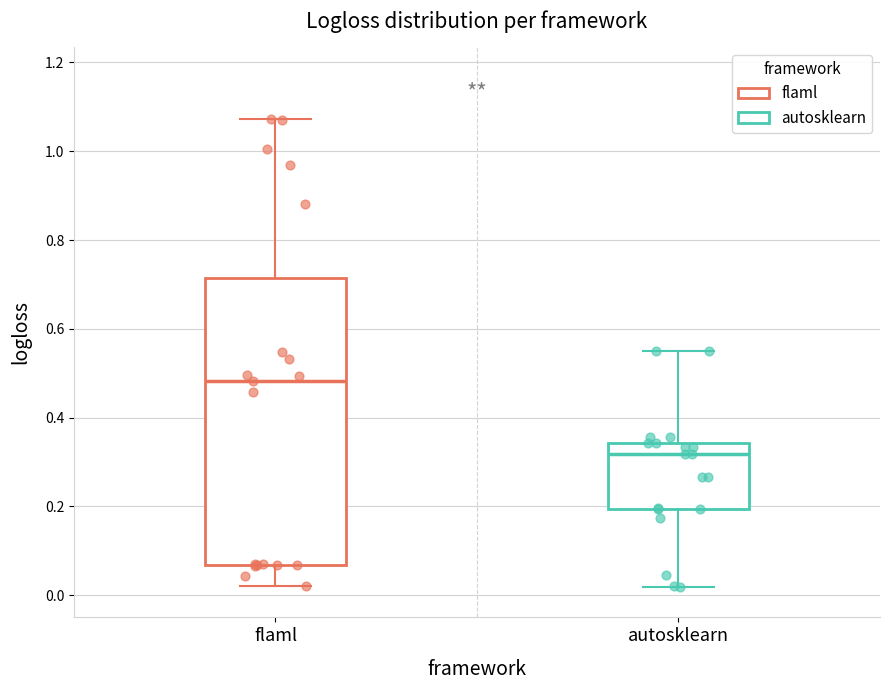

Which box is the tallest, from its lower edge to its upper edge?

flaml